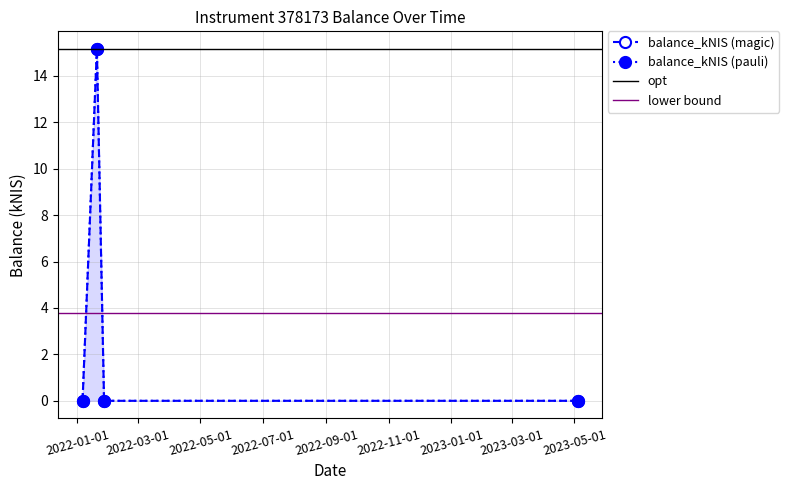

Reading left to right, transcribe all the data shown in this chart.

2022-01-06=0.0	2022-01-20=15.2	2022-01-27=0.0	2023-05-04=0.0